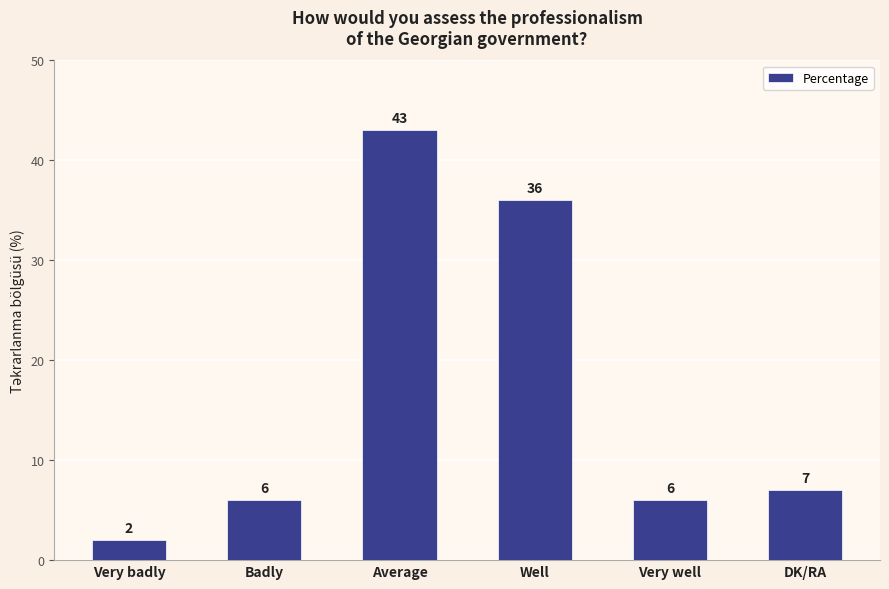

How many values are below 7?

3